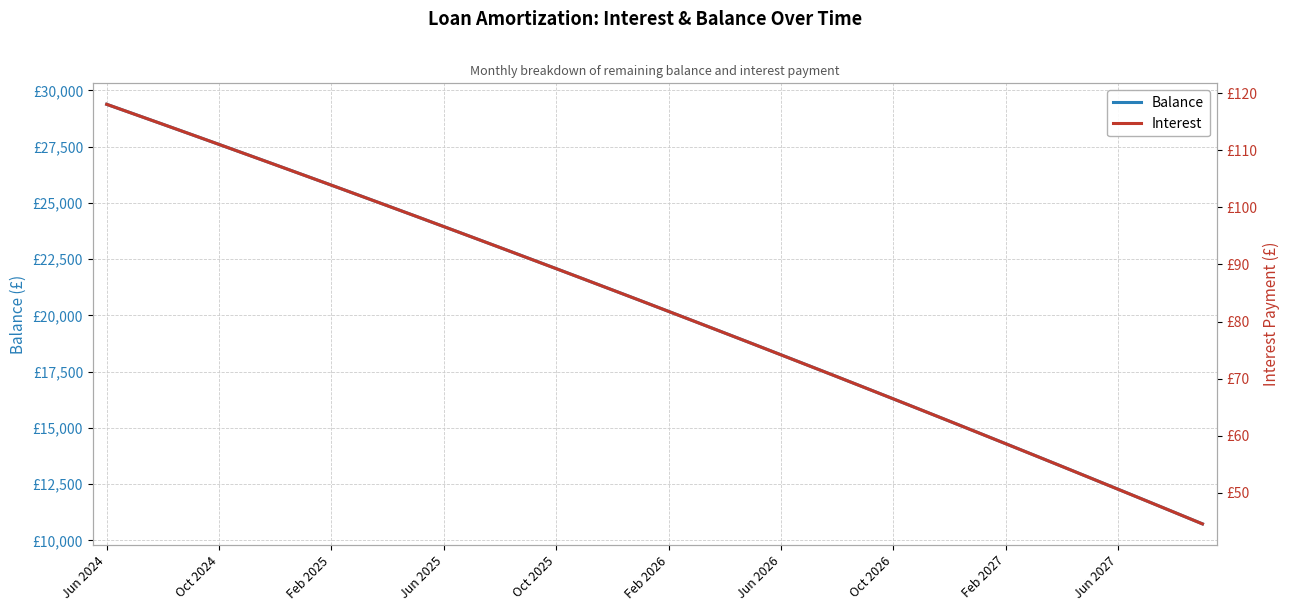

How many values in the Interest series exceed 83?

20